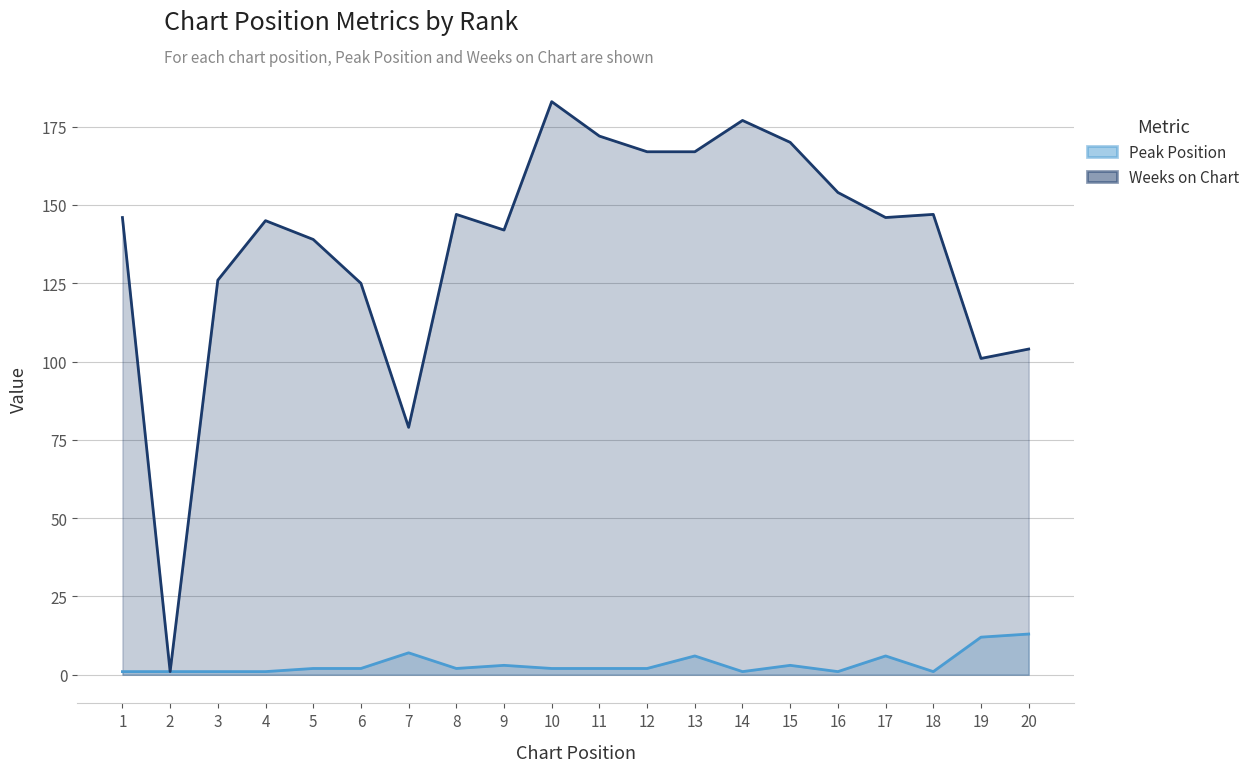

Rank the series at 1 from lowest to highest value.

Peak Position, Weeks on Chart